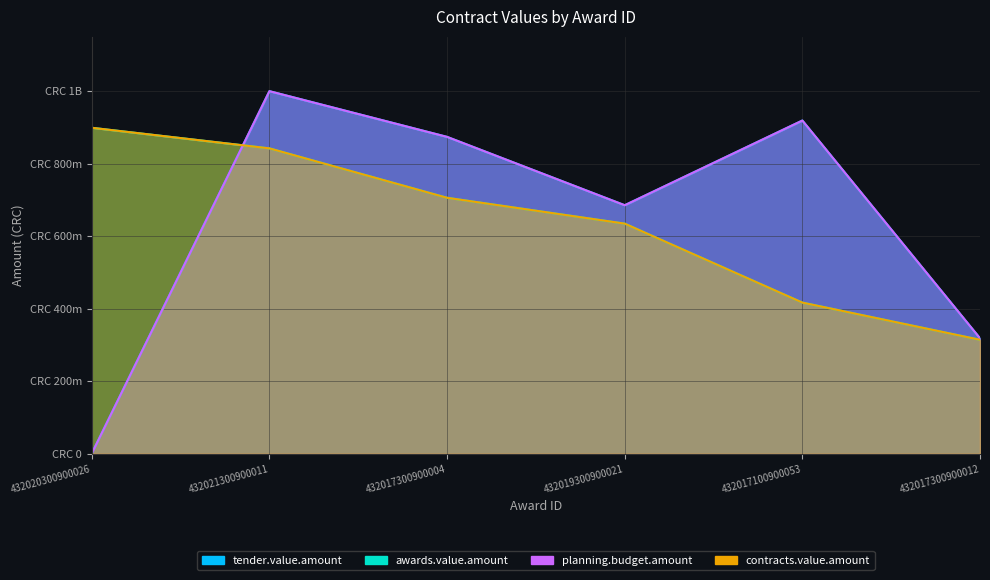

Reading right to left, transcribe all the data shown in this chart.

tender.value.amount: 318500000.0	919036400.0	685478682.0	873939422.8	1000000000.0	1000000.0
awards.value.amount: 314468600.0	417013860.0	634786076.6	706026925.0	842291998.6	899054492.9
planning.budget.amount.amount: 318500000.0	919036400.0	685478682.0	873939422.8	1000000000.0	1000000.0
contracts.value.amount: 314468600.0	417013860.0	634786076.6	706026925.0	842291998.6	899054492.9